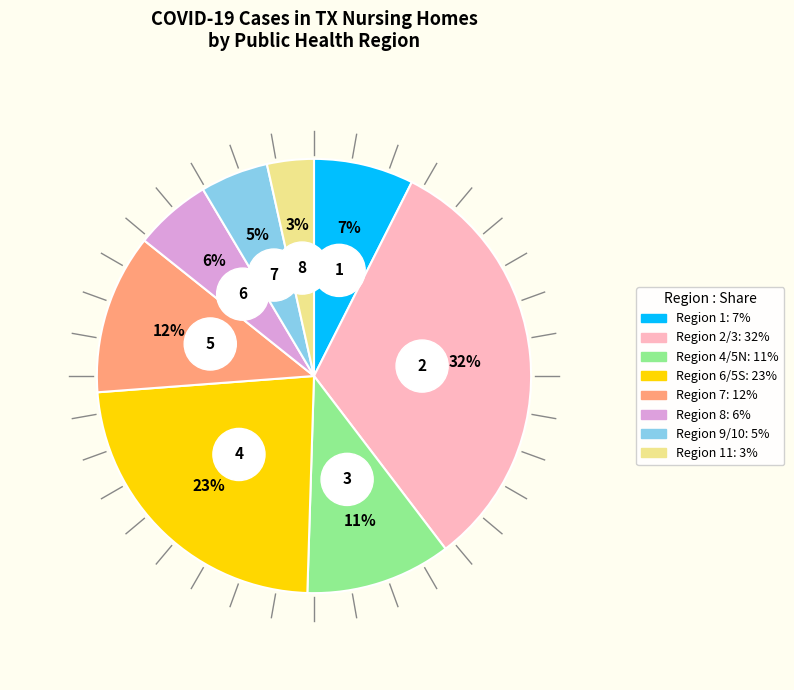

Do Region 6/5S and Region 11 together represent more than half of the pie?

No